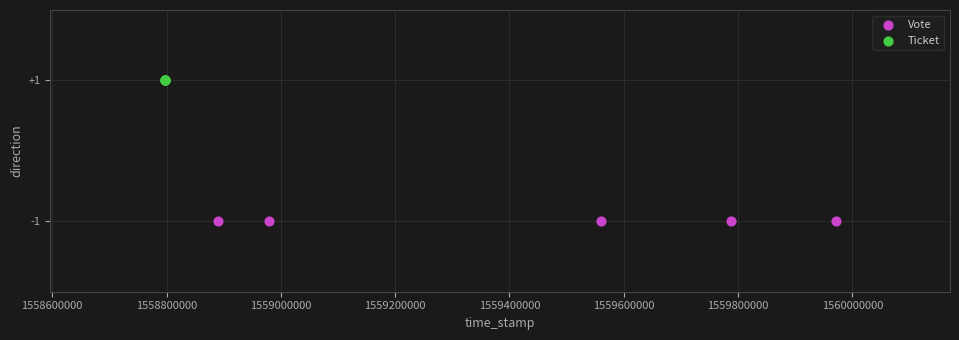

Which series reaches the maximum Y coordinate?

Ticket